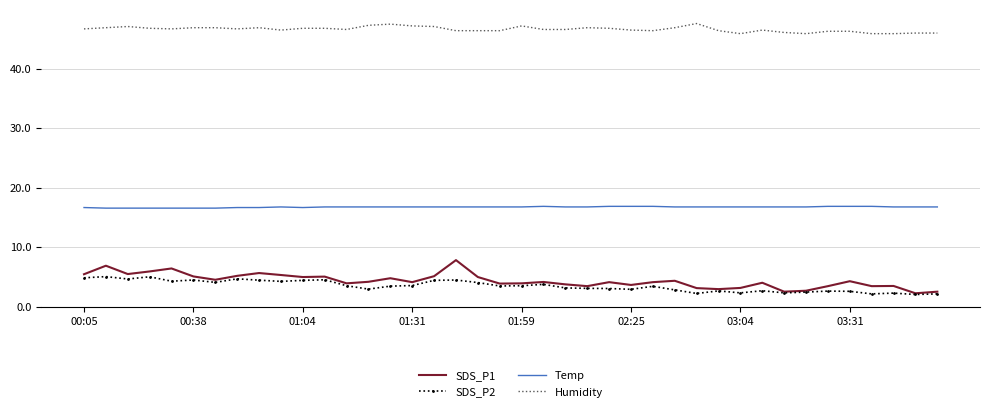

Rank the series by their maximum value, from highest to lowest.

Humidity, Temp, SDS_P1, SDS_P2